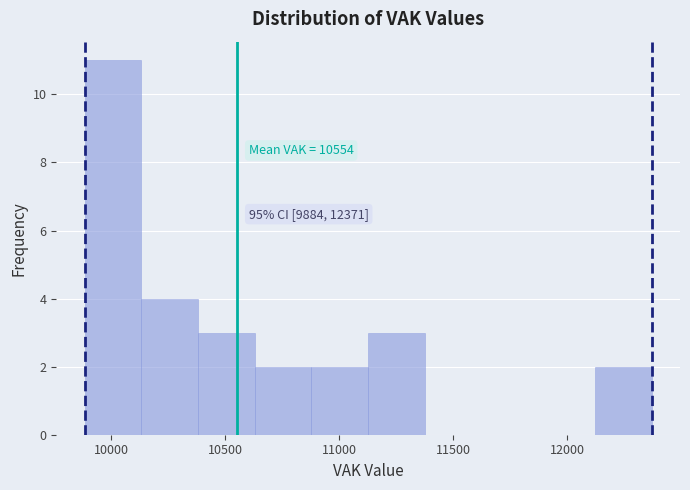

Which range on the x-axis has the tallest bar?

9900 to 10150